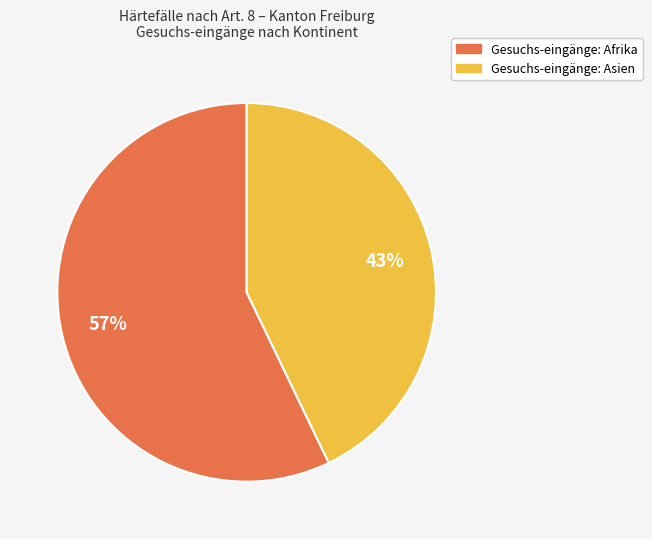

Is there any slice that represents more than half of the pie?

Yes